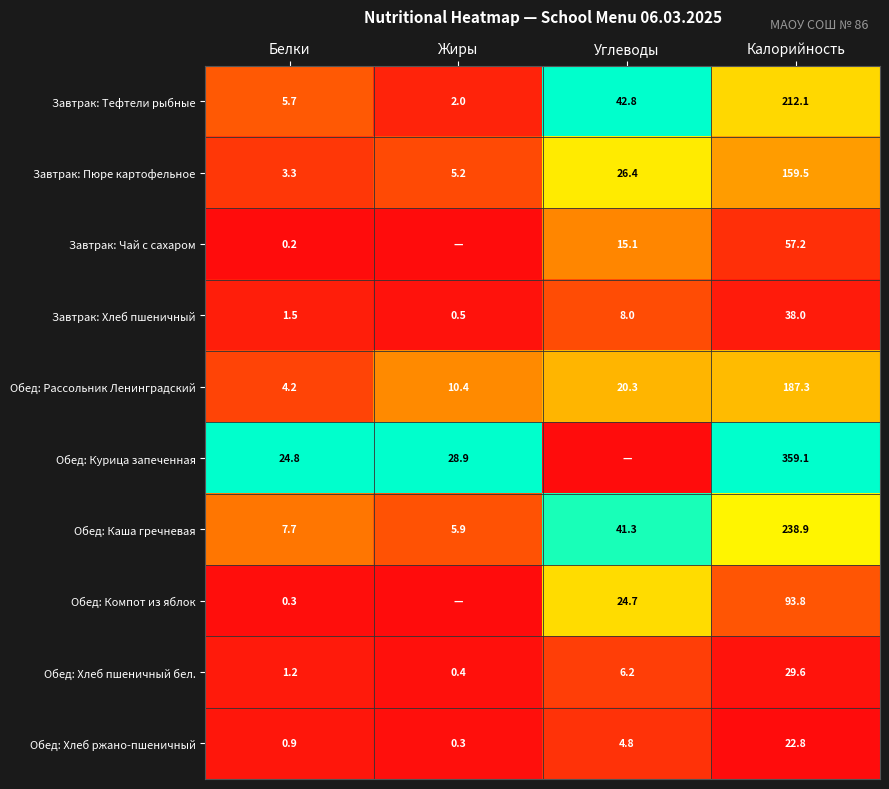

At Белки, list the series in order from largest to smallest.

Обед: Курица запеченная, Обед: Каша гречневая, Завтрак: Тефтели рыбные, Обед: Рассольник Ленинградский, Завтрак: Пюре картофельное, Завтрак: Хлеб пшеничный, Обед: Хлеб пшеничный бел., Обед: Хлеб ржано-пшеничный, Обед: Компот из яблок, Завтрак: Чай с сахаром